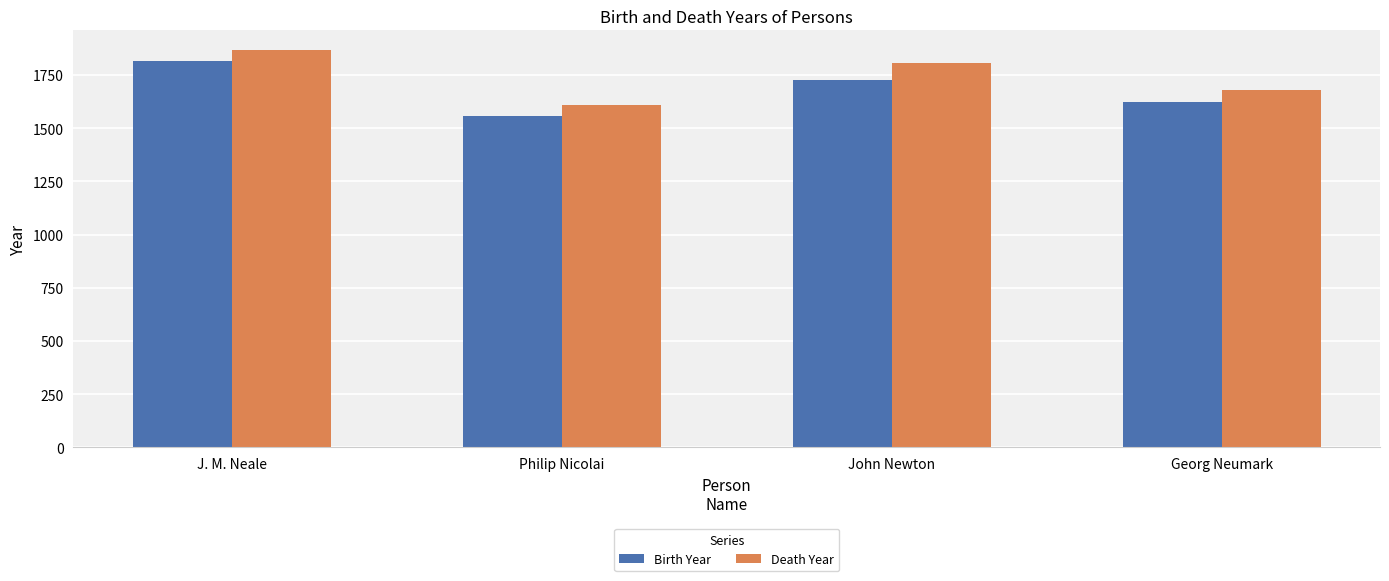

What is the total value across all series at Georg Neumark?

3302